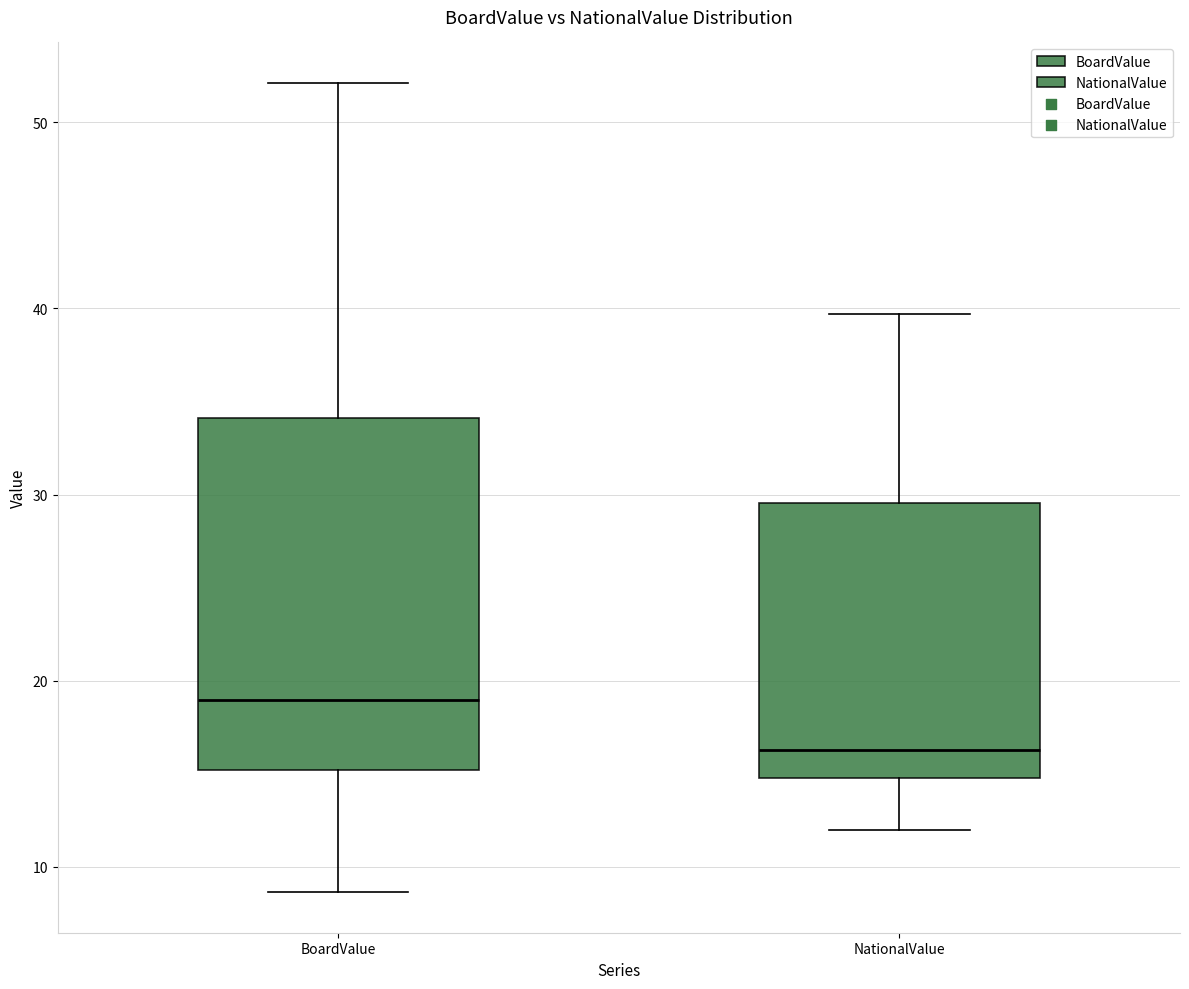

Which box is the tallest, from its lower edge to its upper edge?

BoardValue